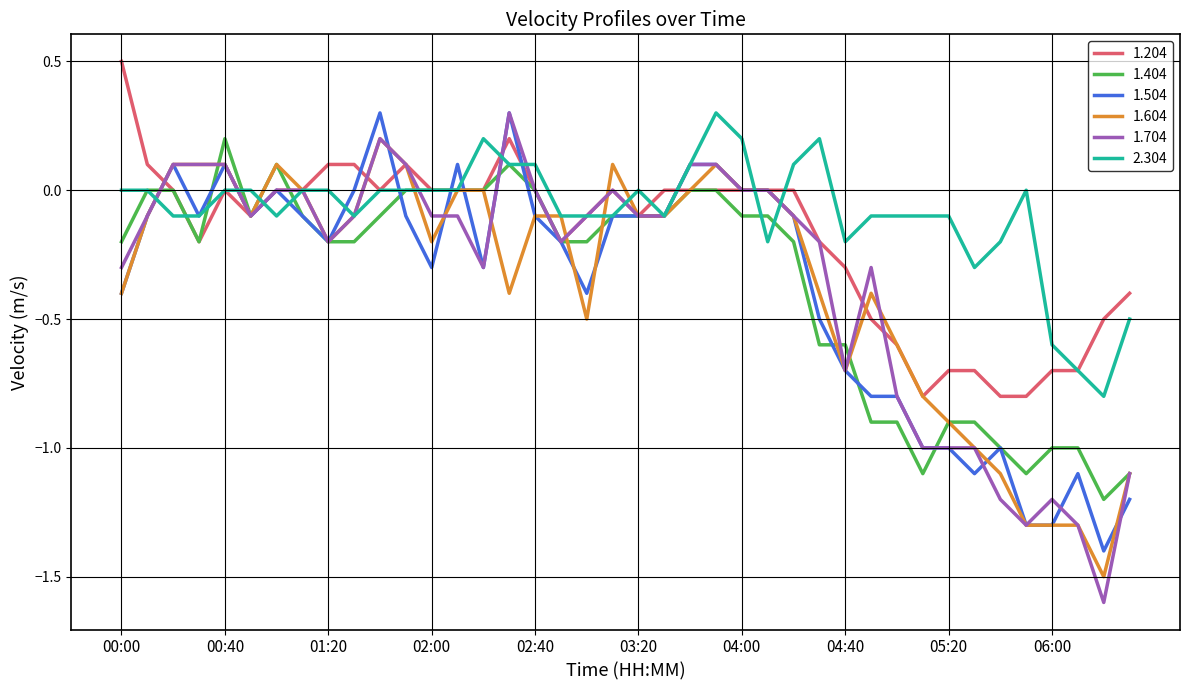

Which series has the widest spread of values?

1.704